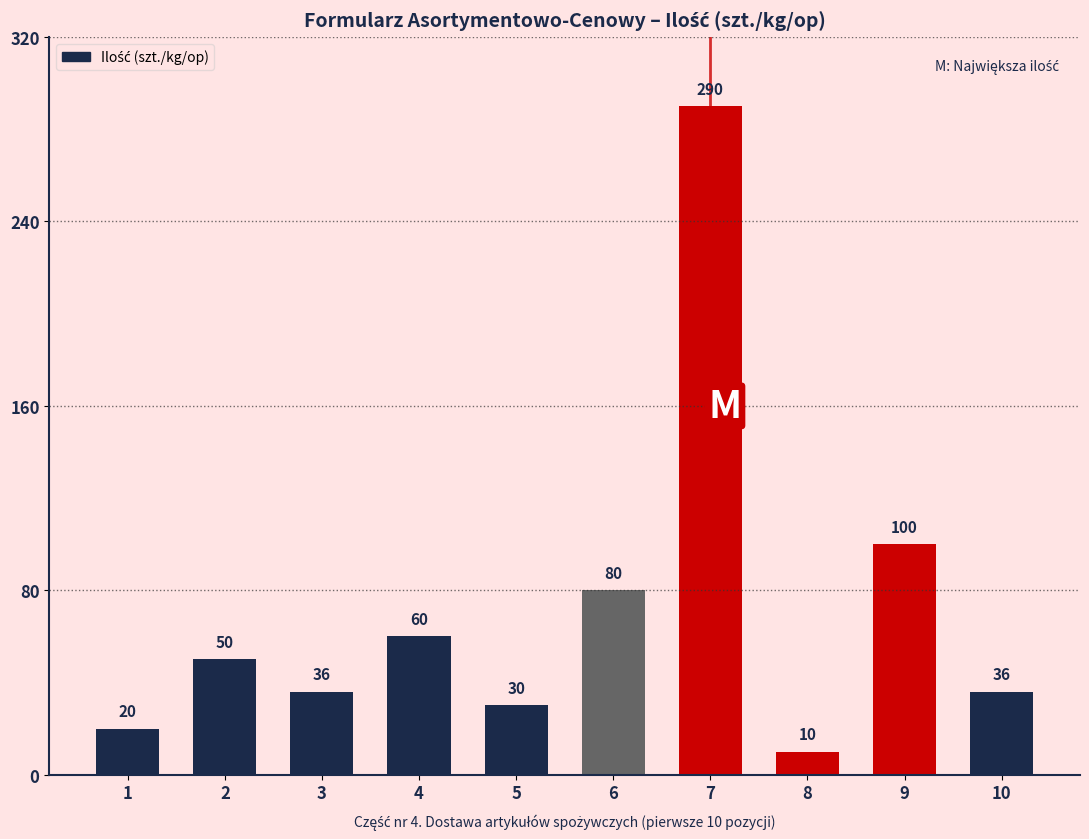

Where is the data nearest to the value 150?

9